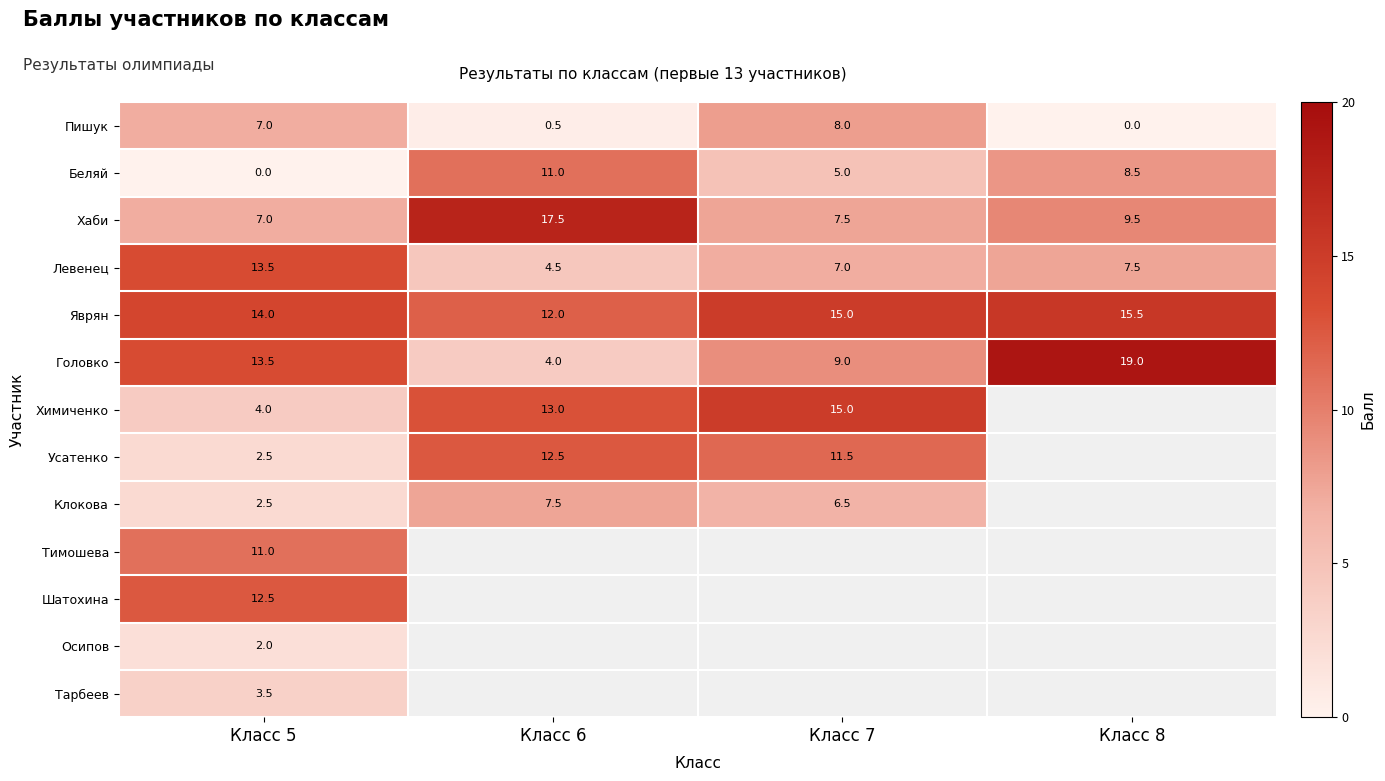

True or false: Пишук has a value of 4.9 at Класс 7.

False